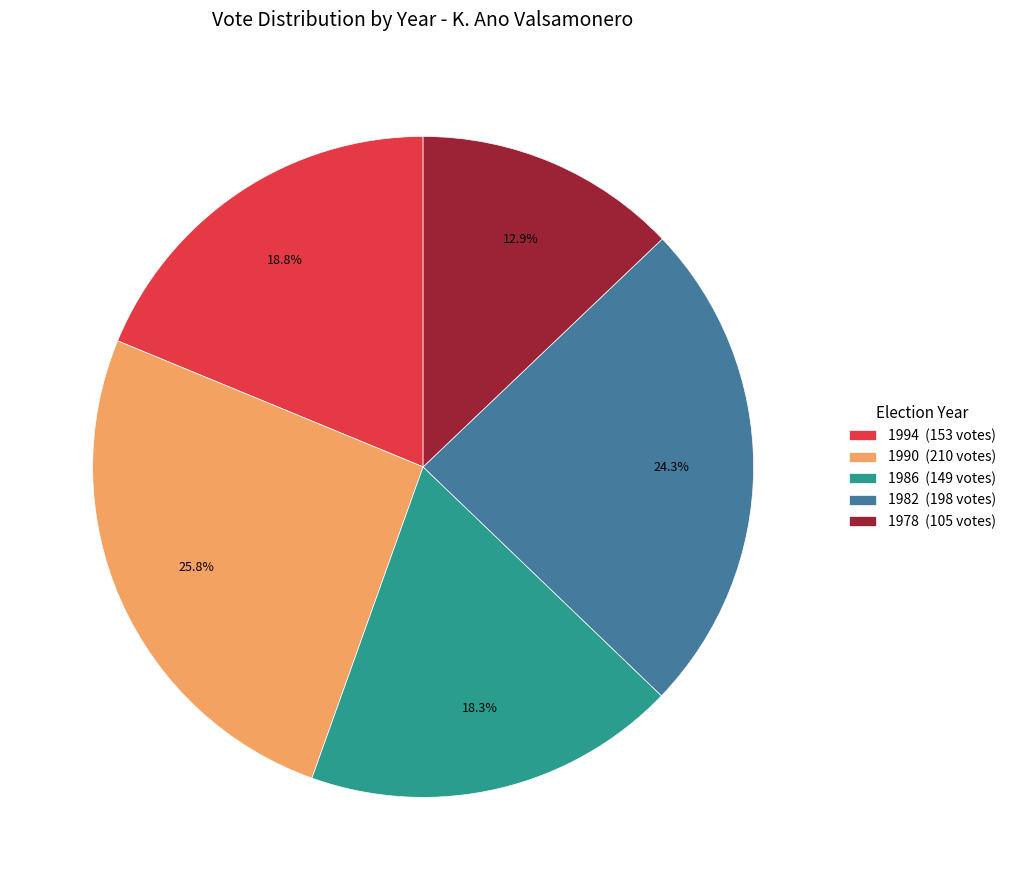

Count the number of slices in the pie.

5